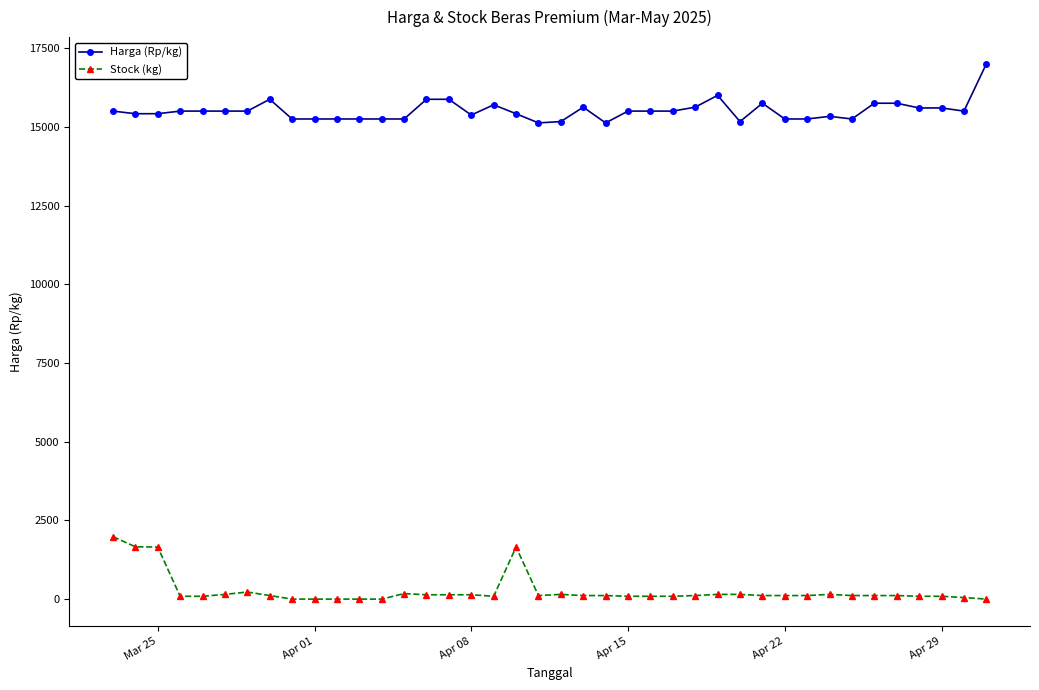

What is the sum of all Harga (Rp/kg) values?

620318